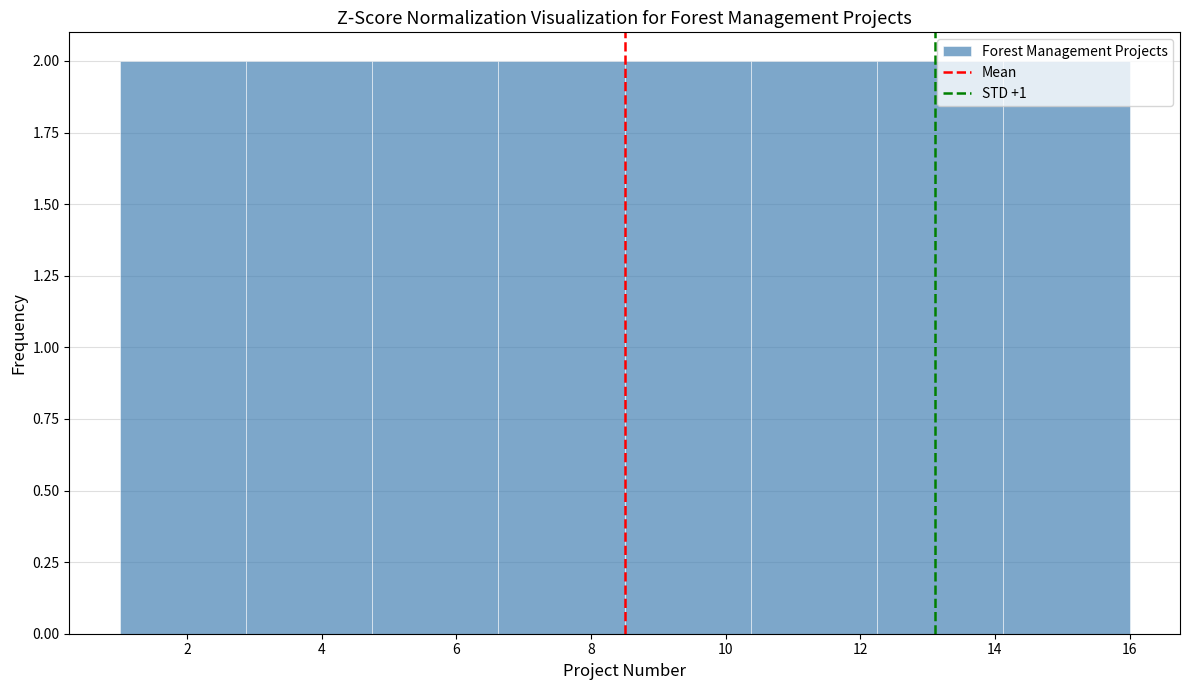

What is the height of the bar covering 1.0 to 2.8 on the x-axis? Neither the bar edges nor the heights are printed on the chart, so give them approximately, as read against the axes.

2